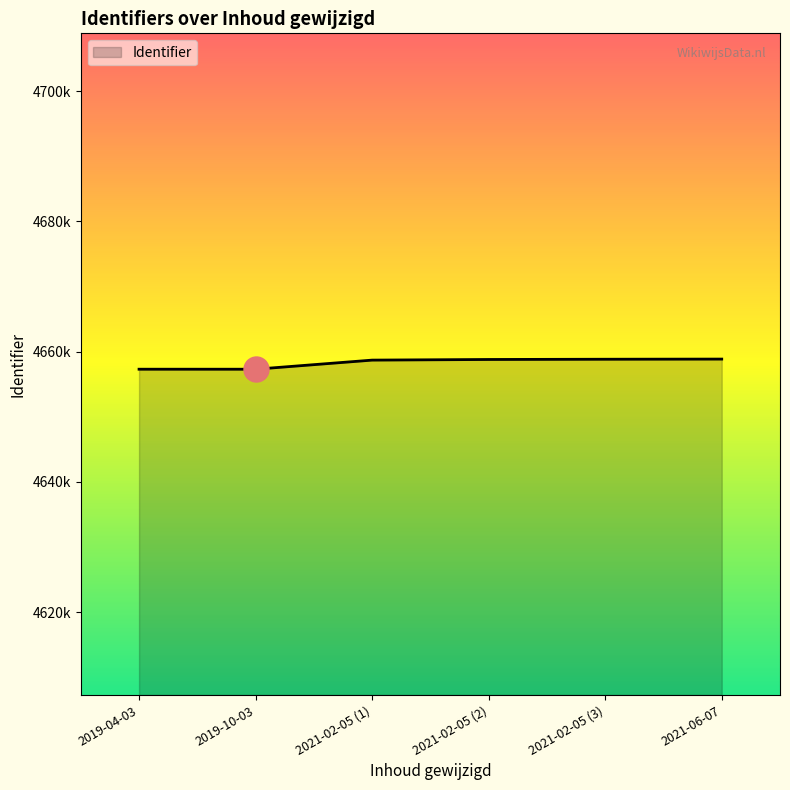

True or false: the data has more than 2 interior local peaks.

False